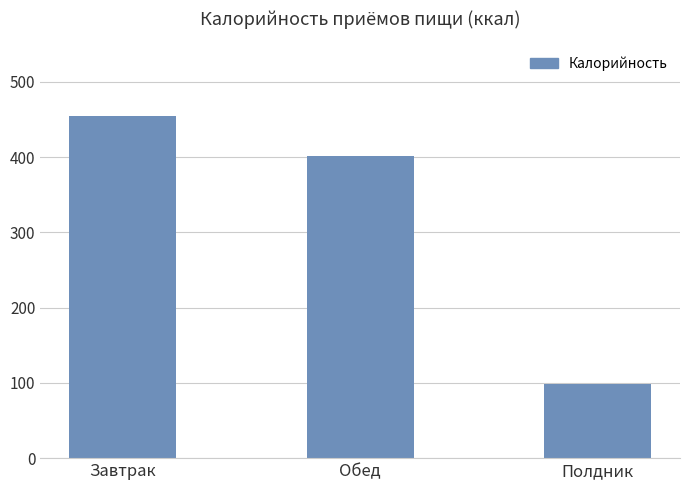

Reading left to right, what are all the values shown in this chart?

455	401	98